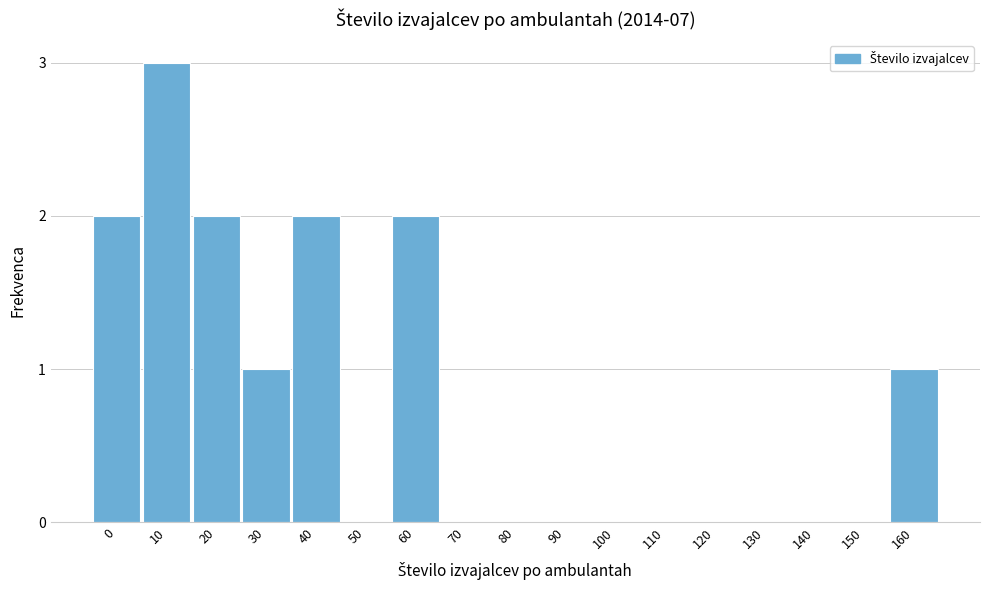

Reading left to right, transcribe all the data shown in this chart.

0=2	10=3	20=2	30=1	40=2	50=0	60=2	70=0	80=0	90=0	100=0	110=0	120=0	130=0	140=0	150=0	160=1